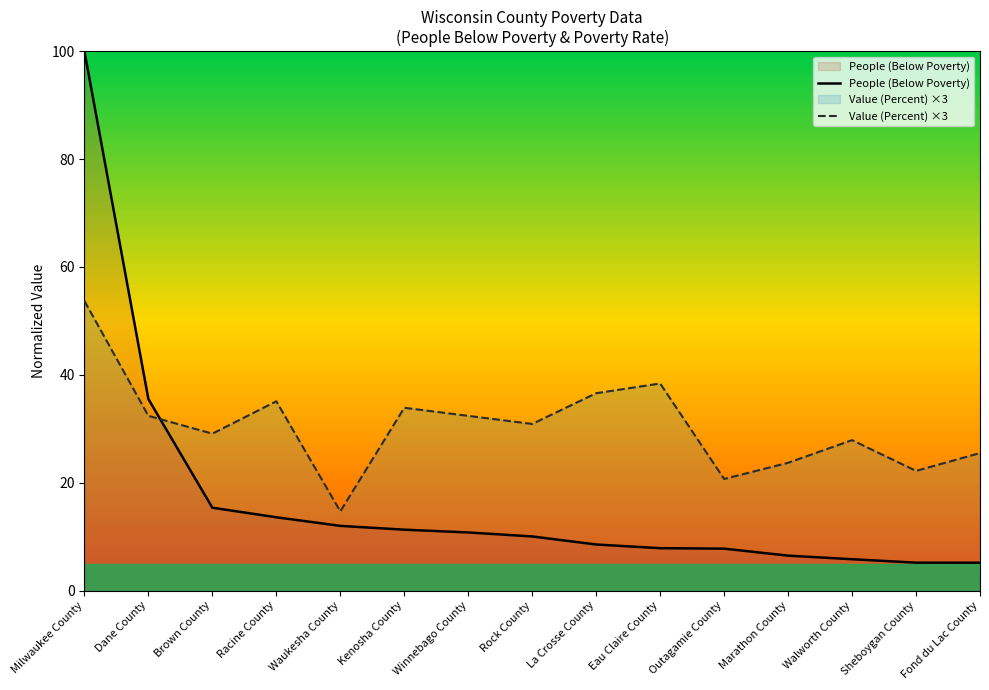

What is the label of the 13th point from the right?

Brown County